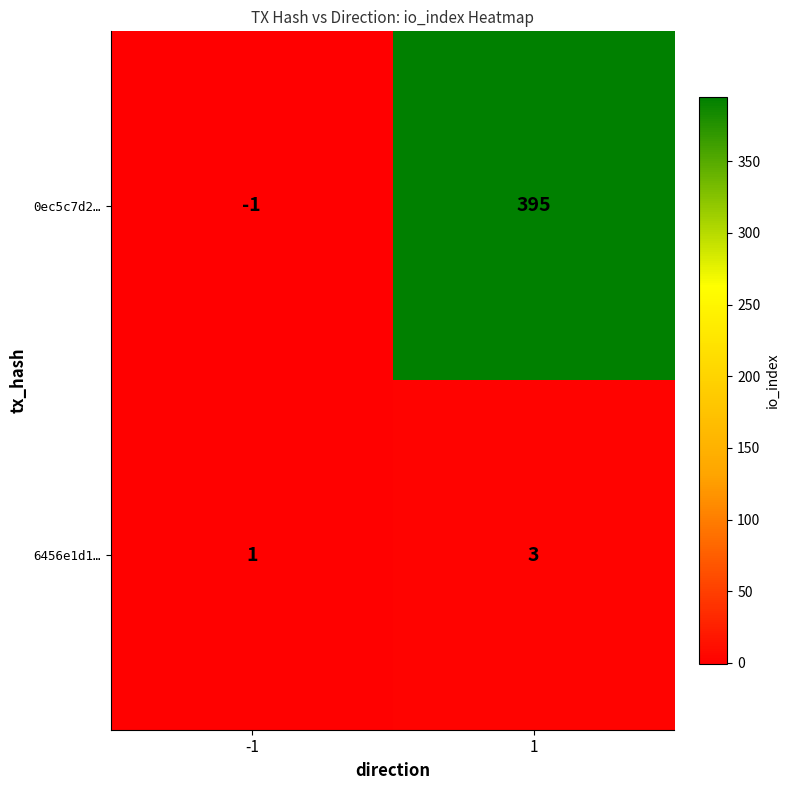

The value of 6456e1d1… at 1 is 3. True or false?

True